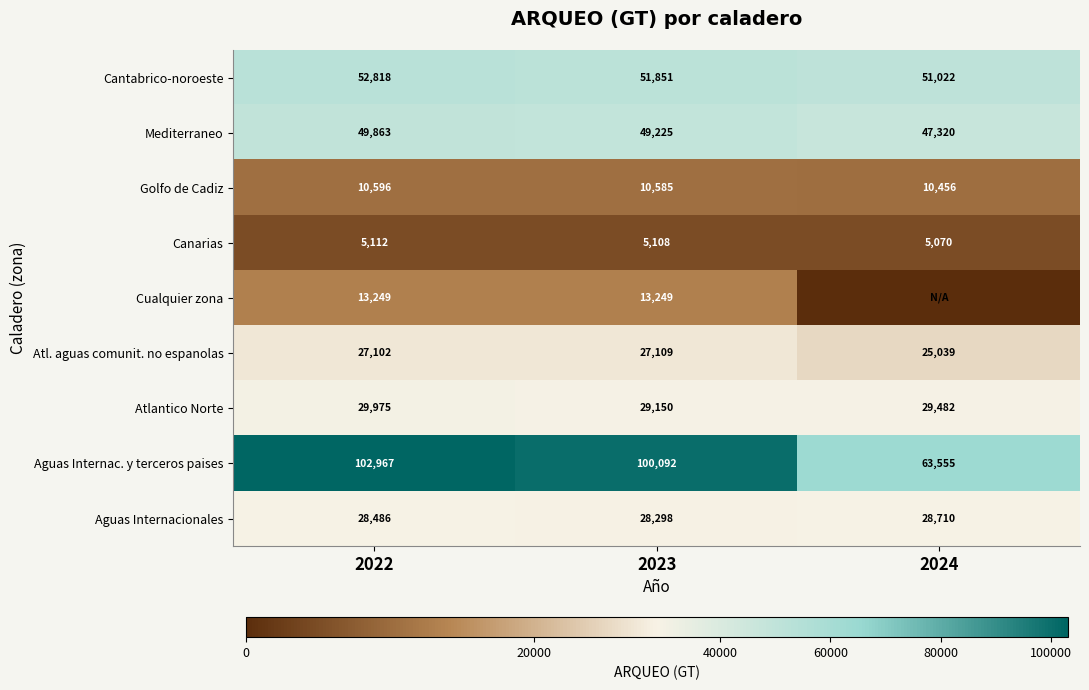

Is the value of Aguas Internacionales at 2023 greater than the value of Aguas Internac. y terceros paises at 2023?

No